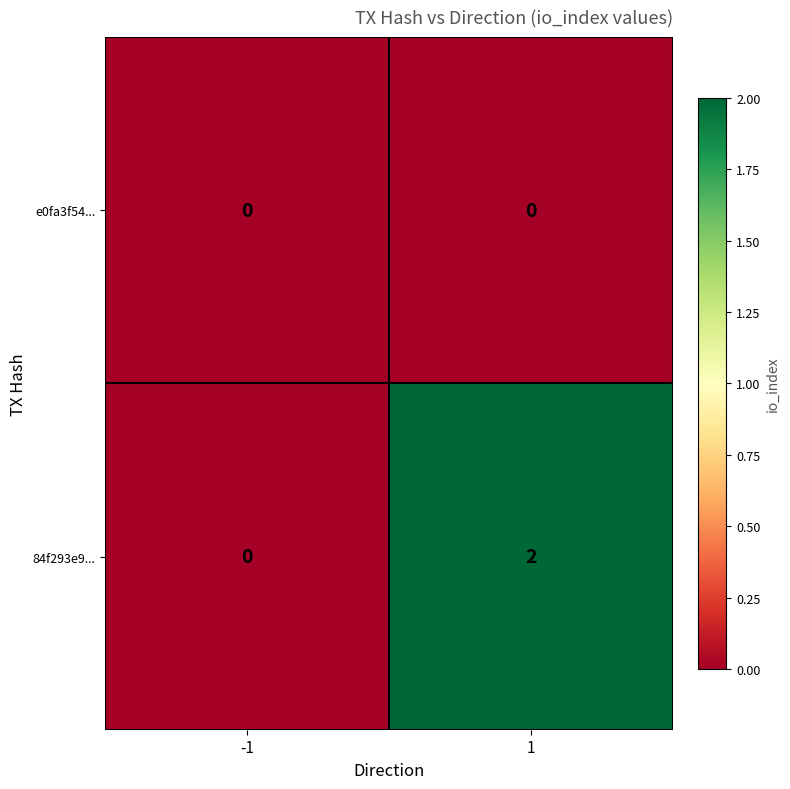

At 1, list the series in order from smallest to largest.

e0fa3f54..., 84f293e9...